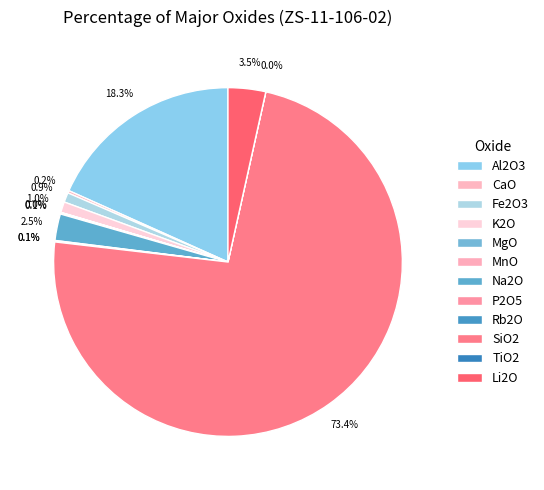

What percentage do Rb2O and CaO together represent?

0.3%